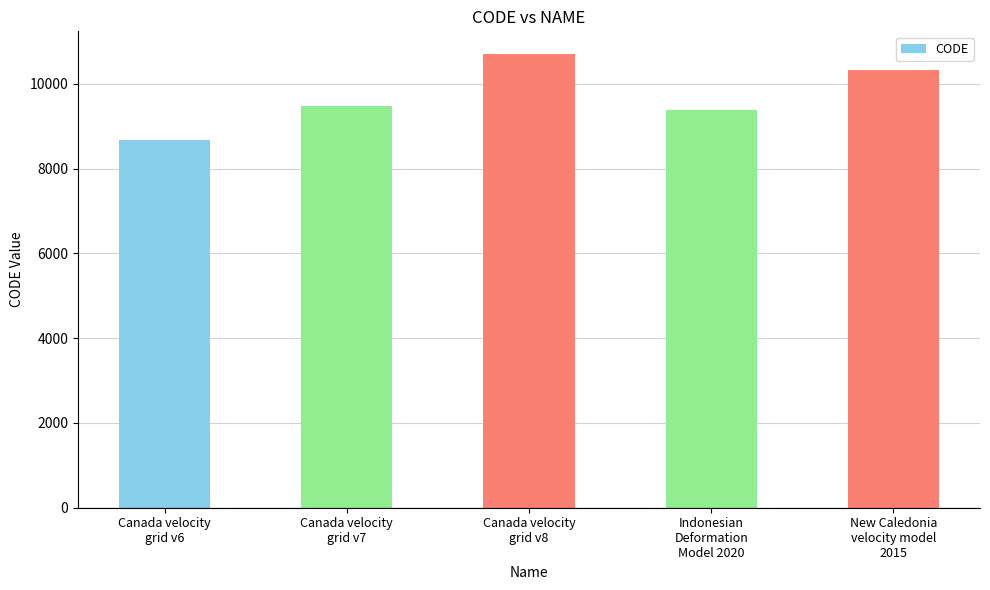

What is the label of the 1st bar from the left?

Canada velocity
grid v6